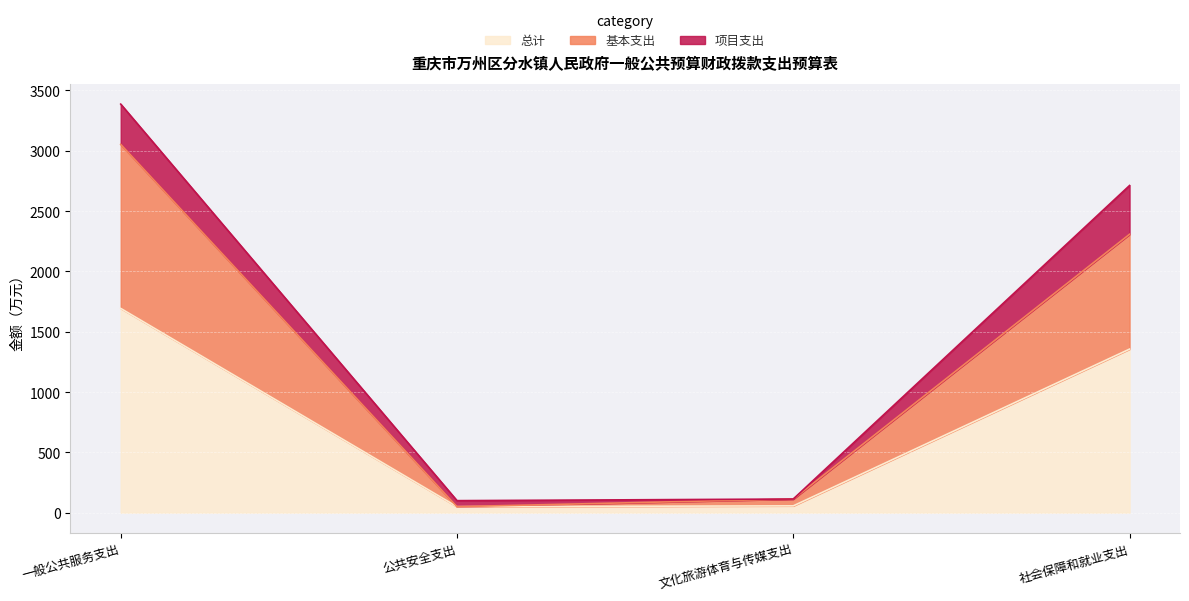

How many values in the 基本支出 series exceed 2308?

2